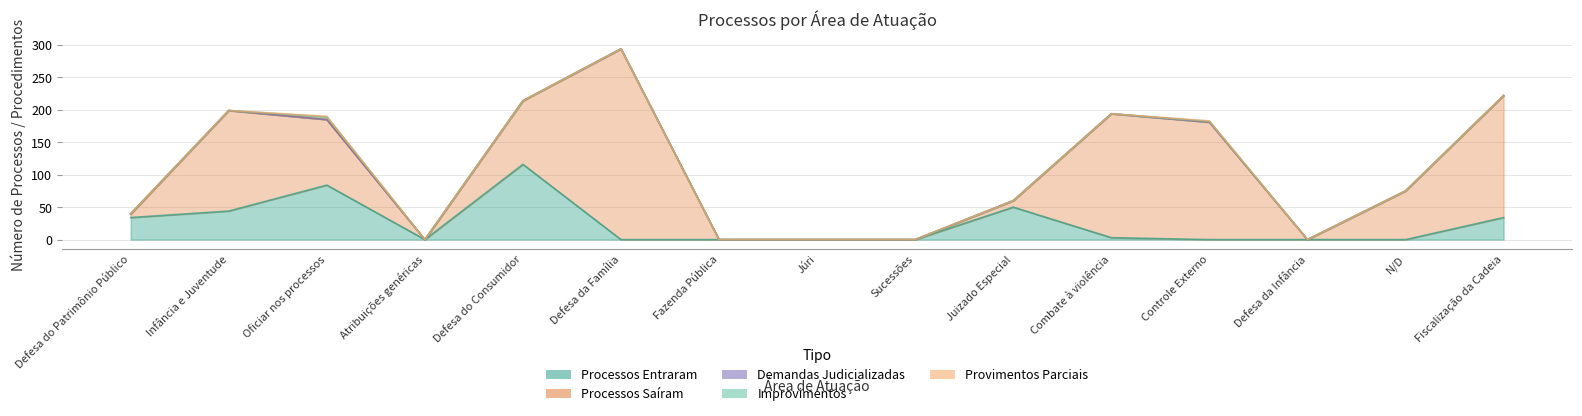

What is the spread (max minus min) of values at Defesa do Patrimônio Público?

34